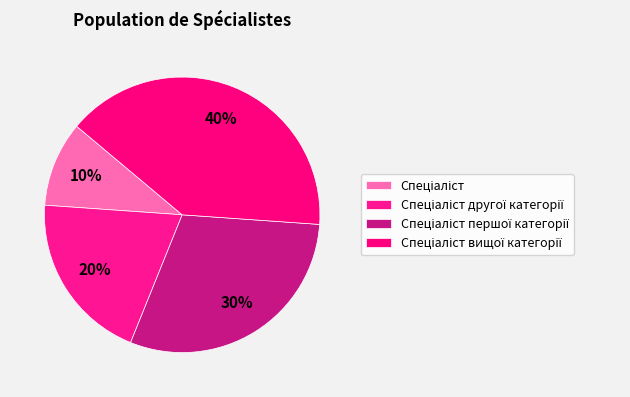

Count the number of slices in the pie.

4